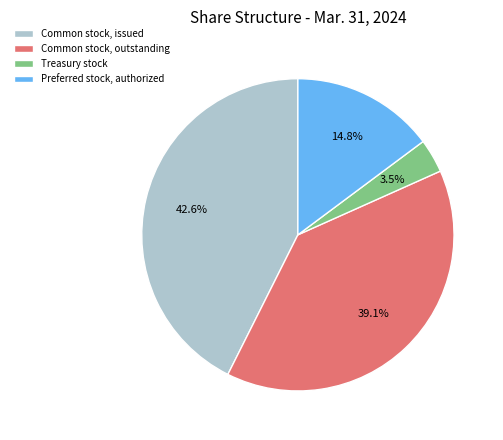

To the nearest percent, what is the difference between the Treasury stock and Common stock, outstanding slice percentages?

36%